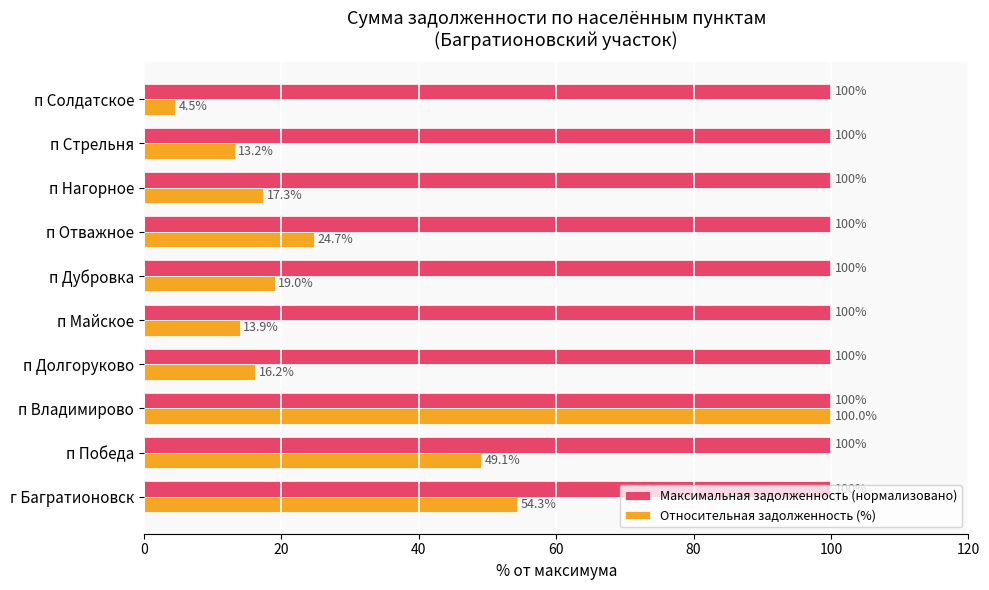

What is the average value of the Относительная задолженность (%) series?

31.2